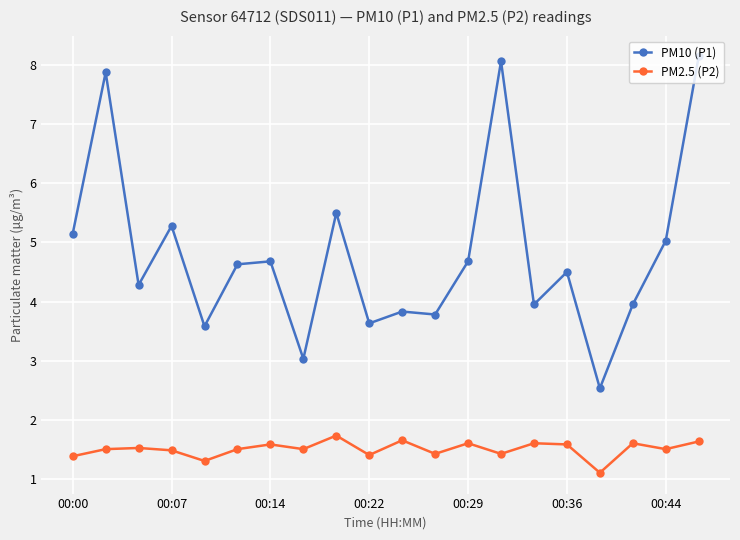

Is this an area chart (filled region under the line)?

No